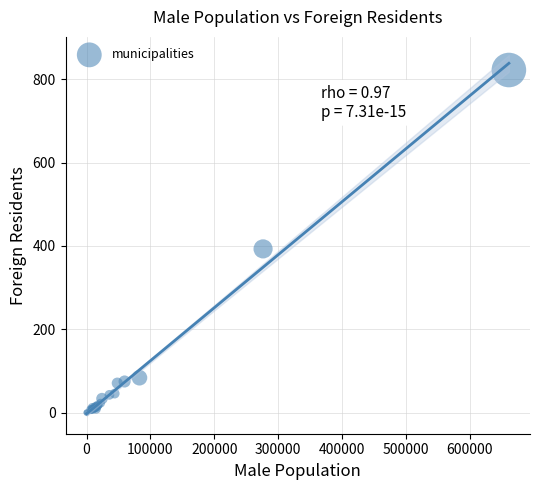

What Y value in the scatter plot is closest to 411?

393